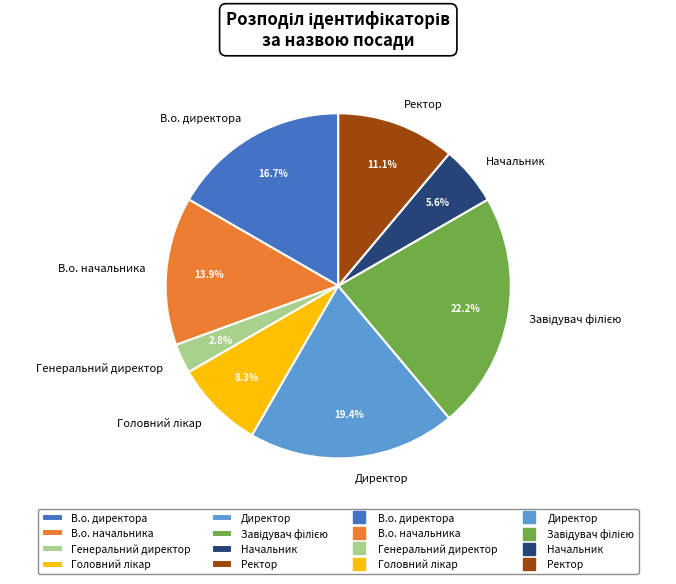

What is the smallest slice in the pie chart?

Генеральний директор